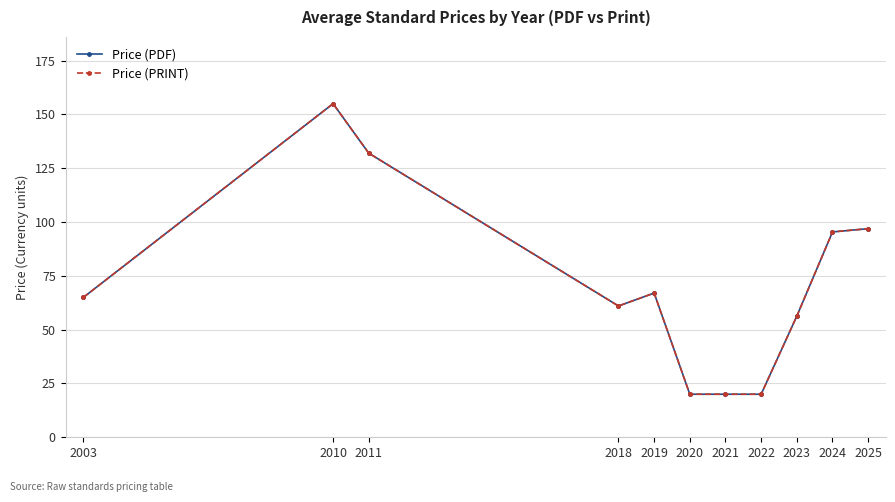

The value of Price (PDF) at 2019 is 98.5. True or false?

False